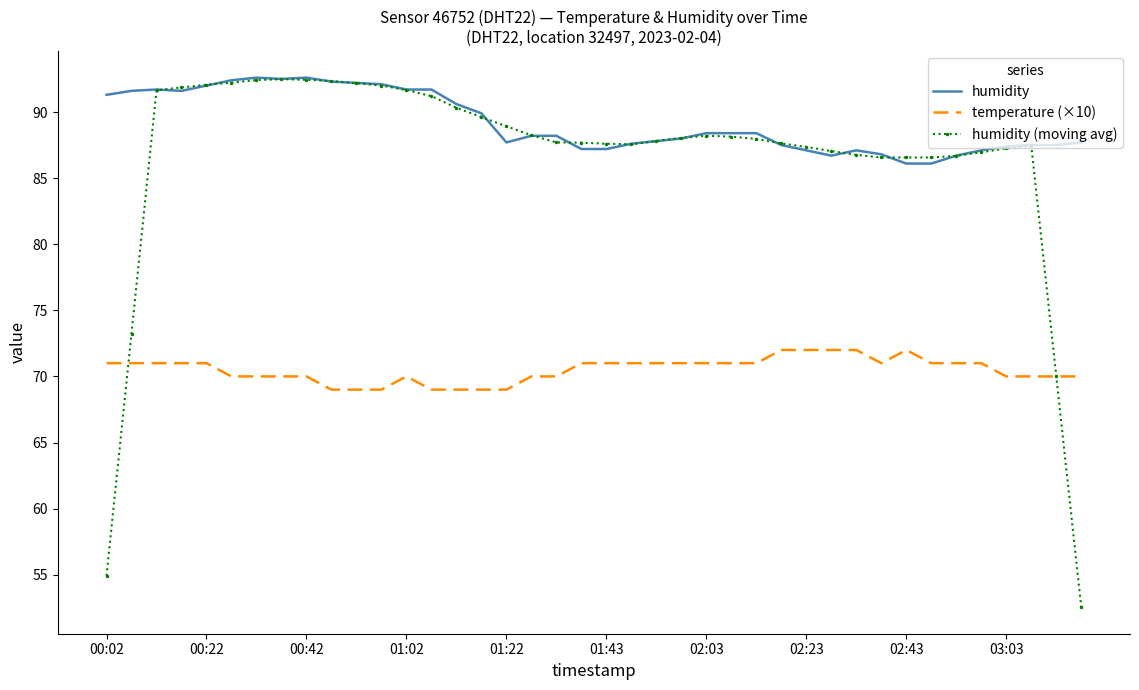

Which series has the largest total across all categories?

humidity